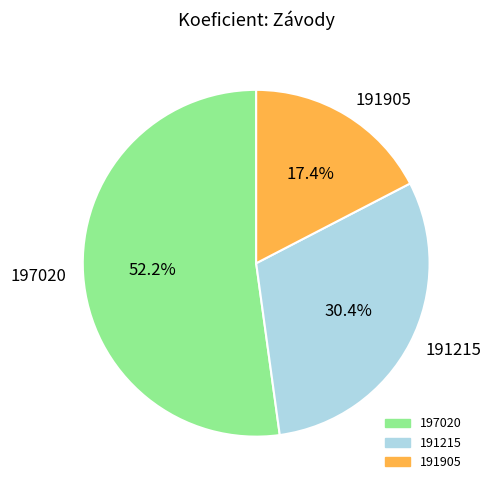

Which has a higher value, 191215 or 197020?

197020